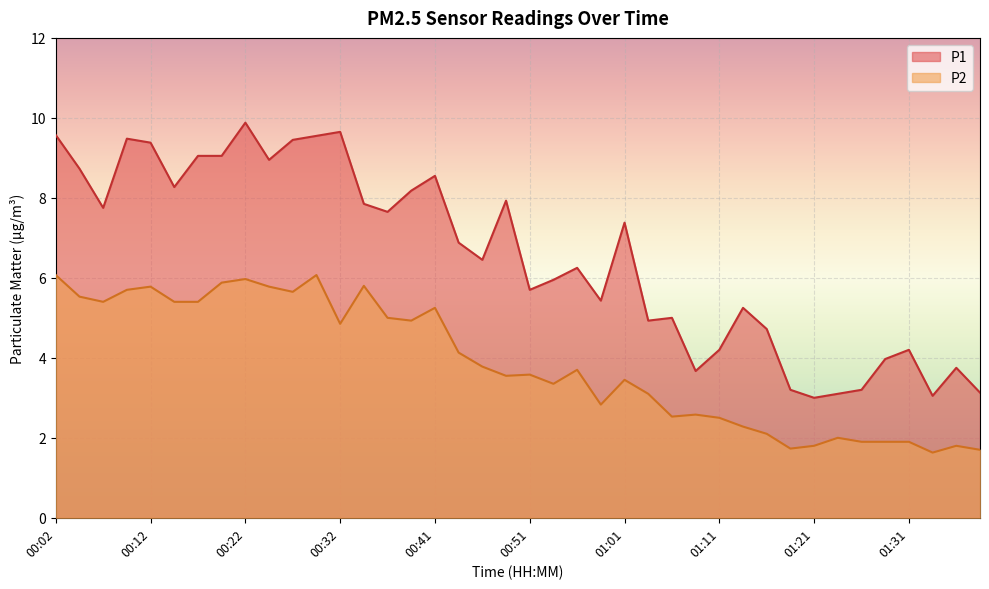

What position from the left is 00:02?

1